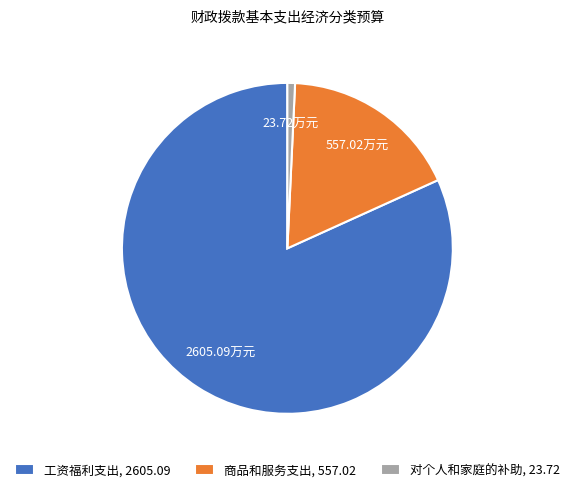

Which slice is the smallest?

对个人和家庭的补助